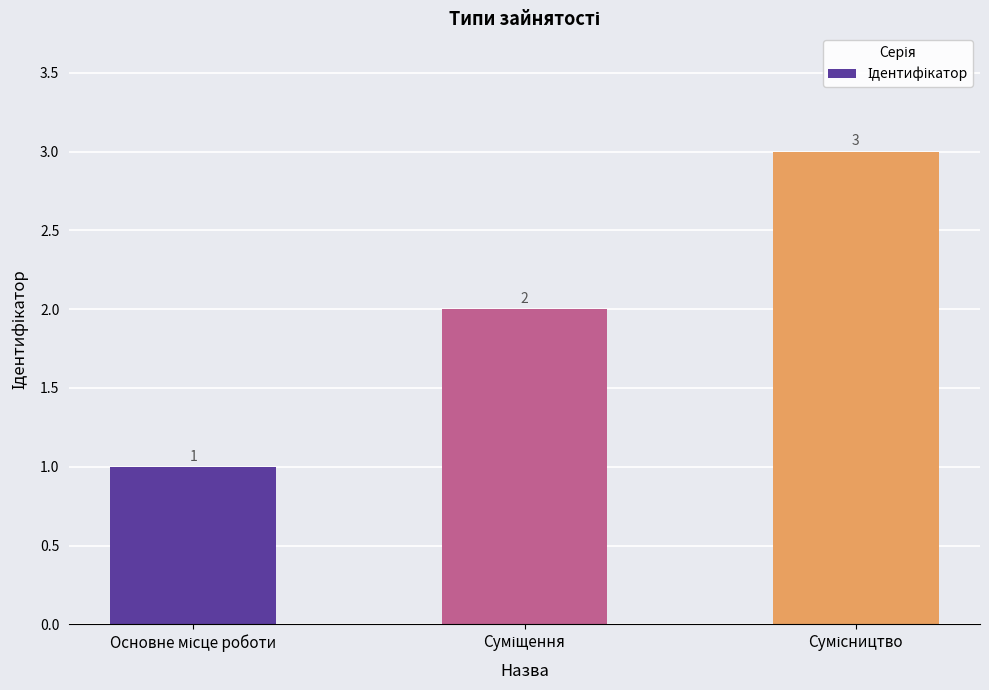

What is the value of the 2nd bar from the left?

2